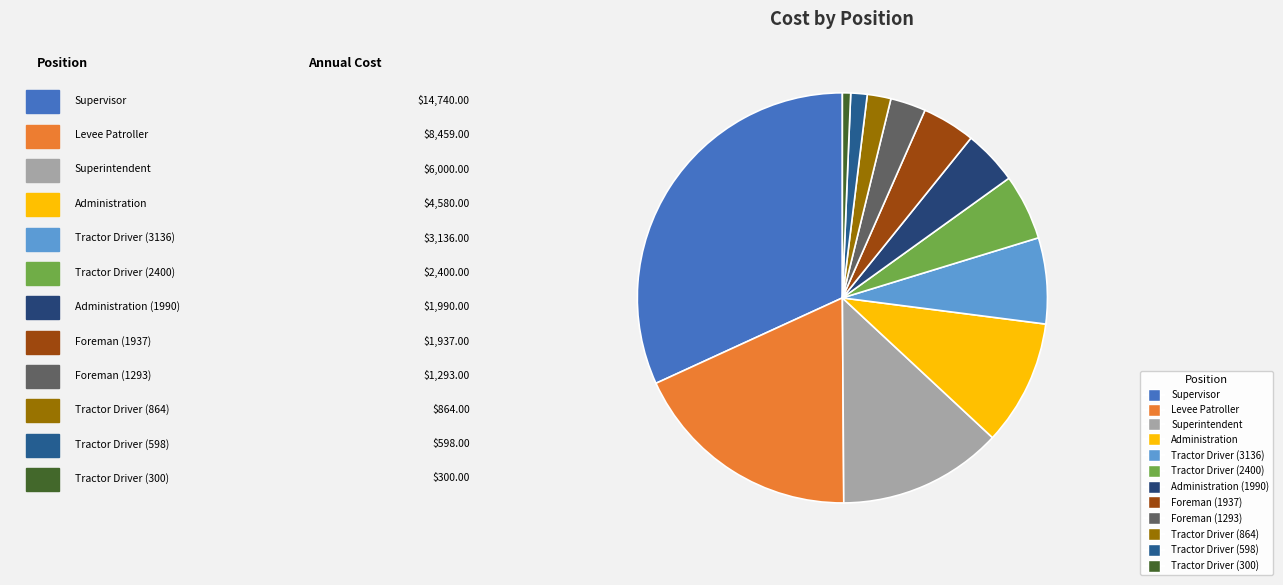

How many slices are in this pie chart?

12